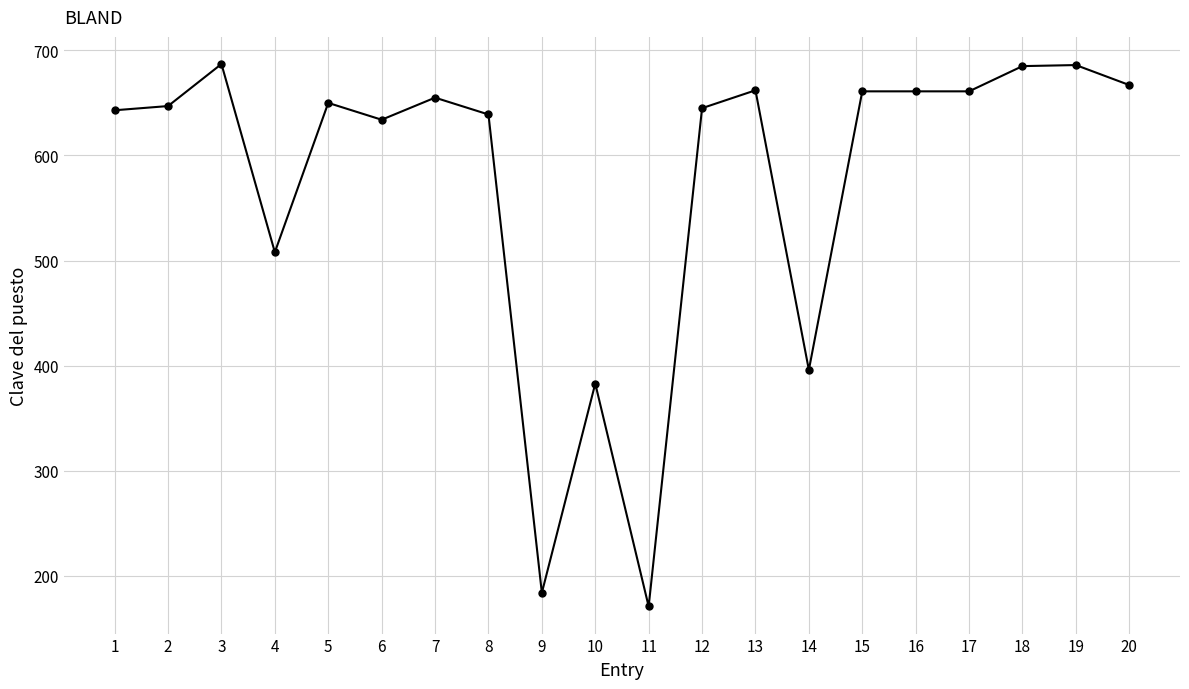

Where does the data first go above 650?

3